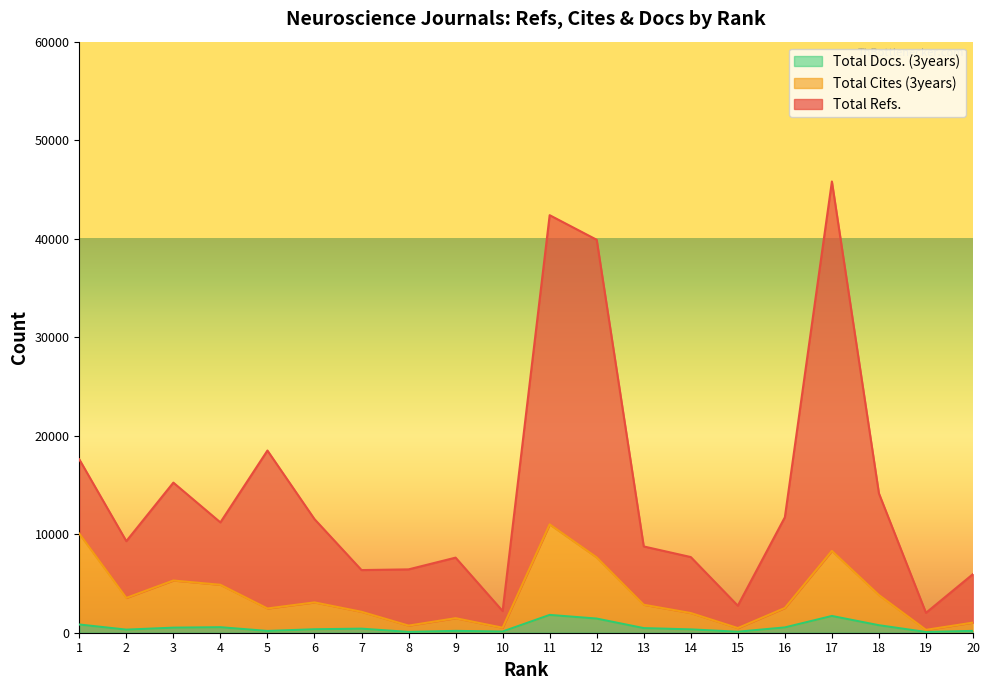

Count the number of data series in this chart.

3